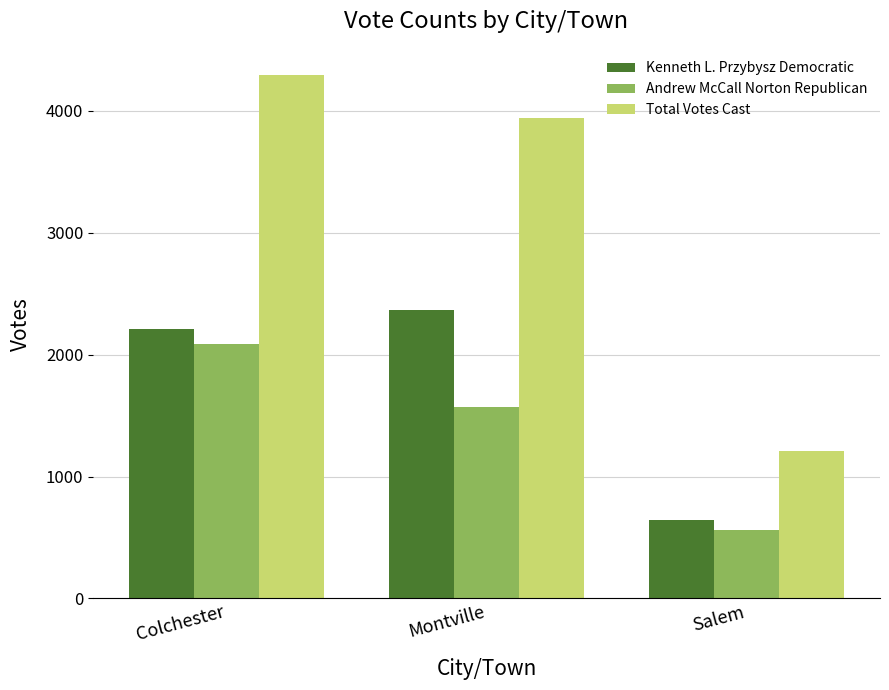

The value of Kenneth L. Przybysz Democratic at Colchester is 2209. True or false?

True